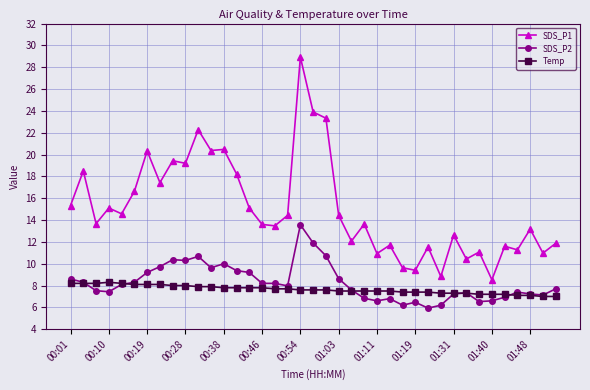

What is the minimum value for SDS_P1?

8.5